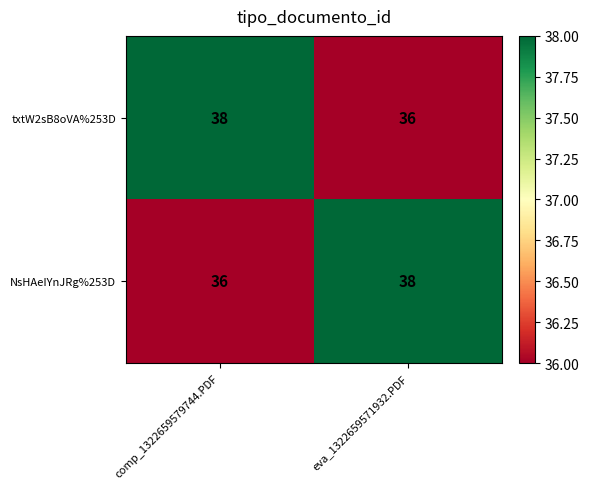

Count the number of data series in this chart.

2